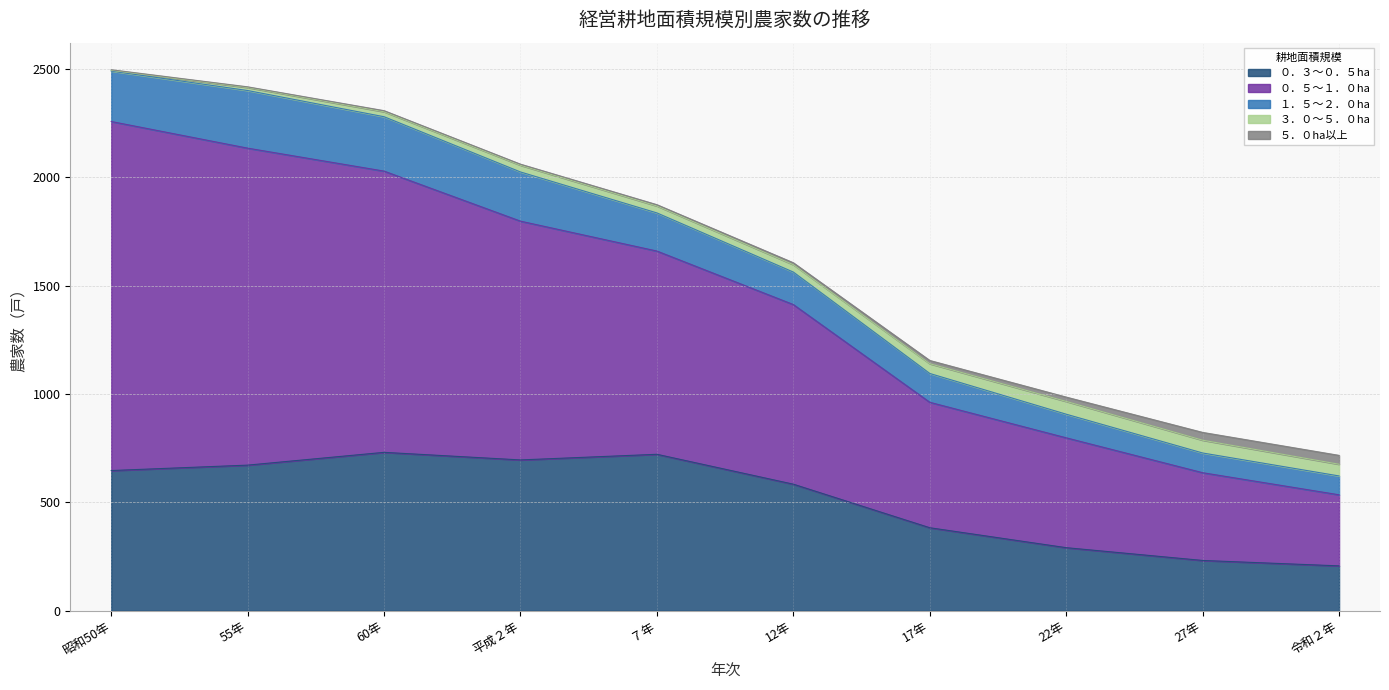

True or false: ０．３～０．５ha and １．５～２．０ha cross at least once.

False